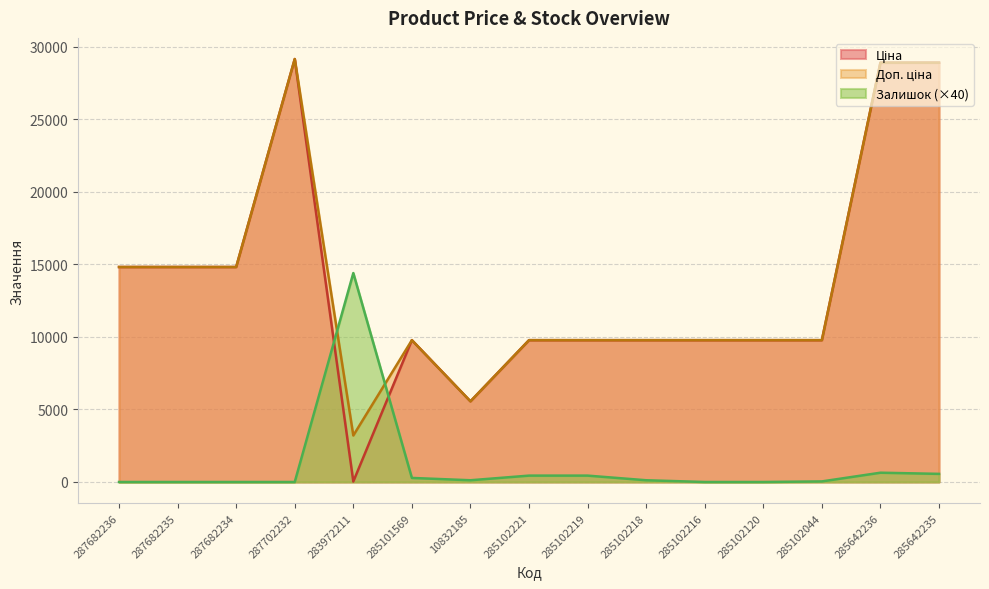

After their last crossing, which series has the higher values: Залишок or Доп. ціна?

Доп. ціна